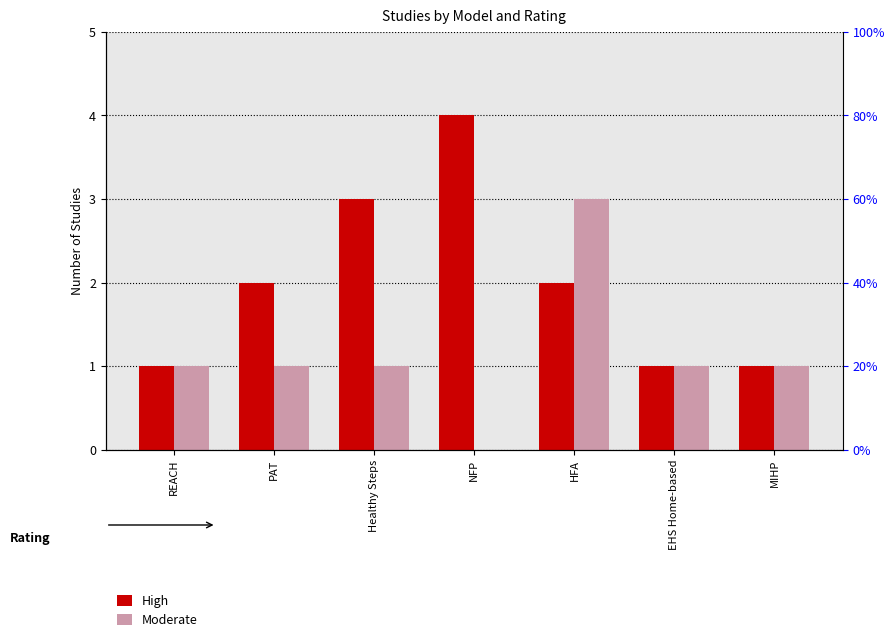

Are the bars horizontal?

No